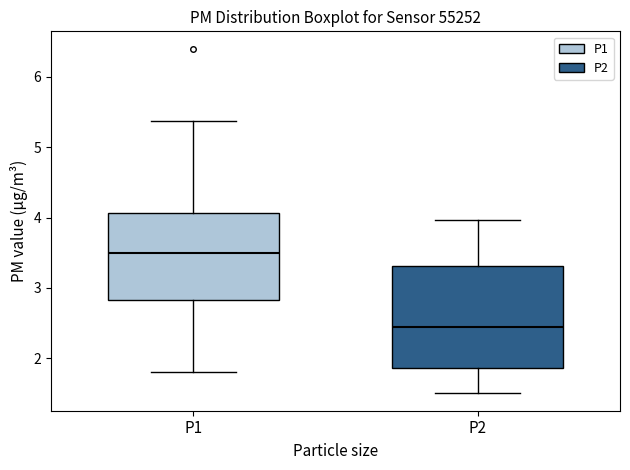

Which box's median line is the highest?

P1